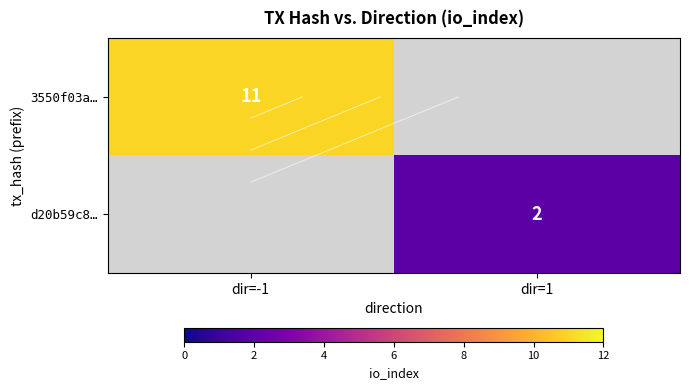

Which category has the lowest value across all series?

dir=1